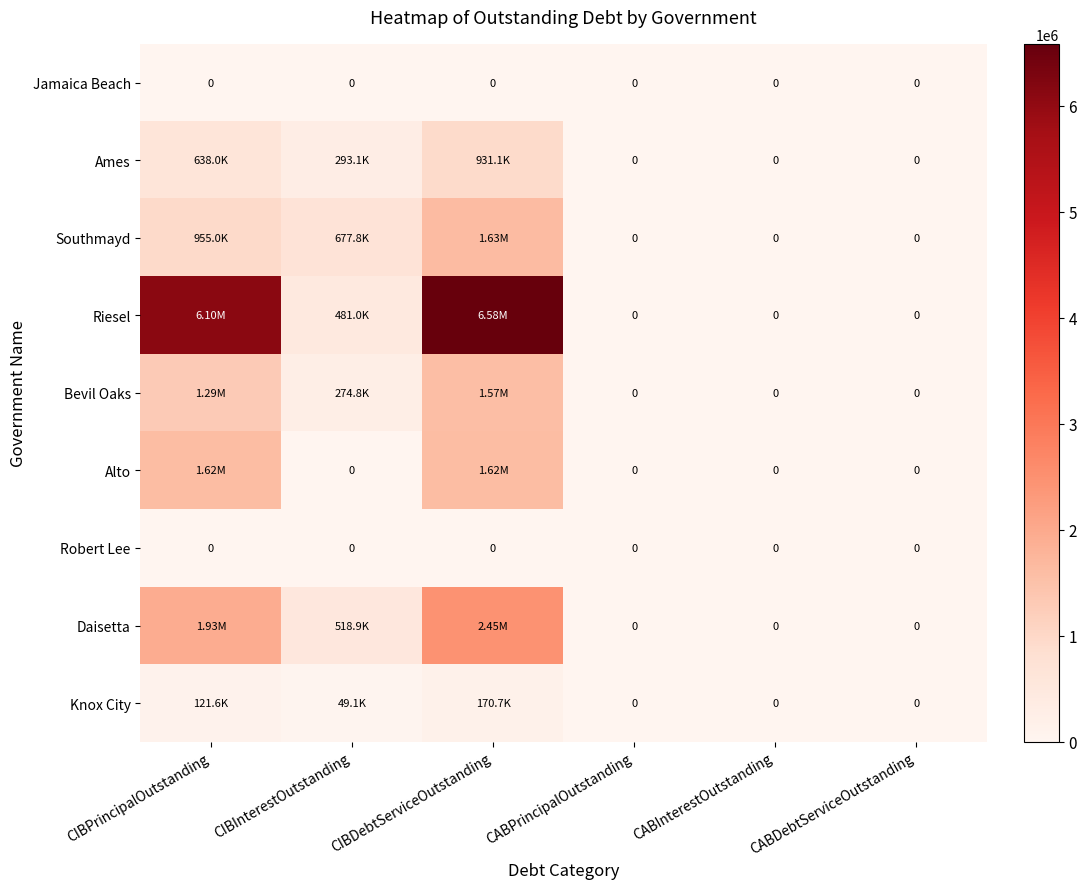

Rank the series at CIBPrincipalOutstanding from lowest to highest value.

Jamaica Beach, Robert Lee, Knox City, Ames, Southmayd, Bevil Oaks, Alto, Daisetta, Riesel